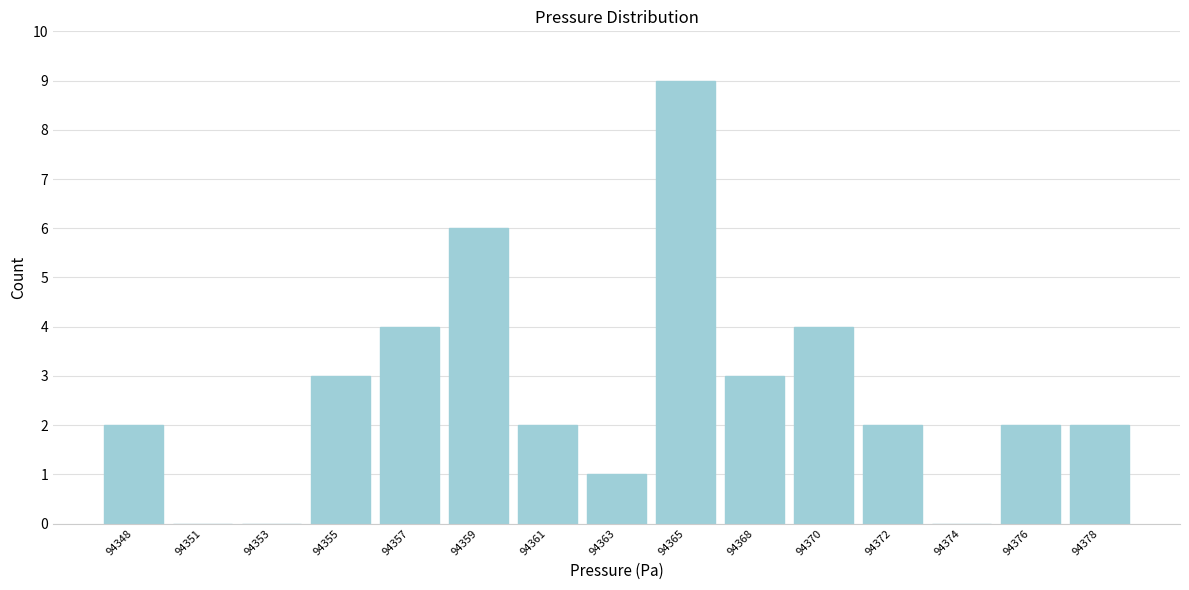

Reading left to right, transcribe all the data shown in this chart.

94348=2	94351=0	94353=0	94355=3	94357=4	94359=6	94361=2	94363=1	94365=9	94368=3	94370=4	94372=2	94374=0	94376=2	94378=2